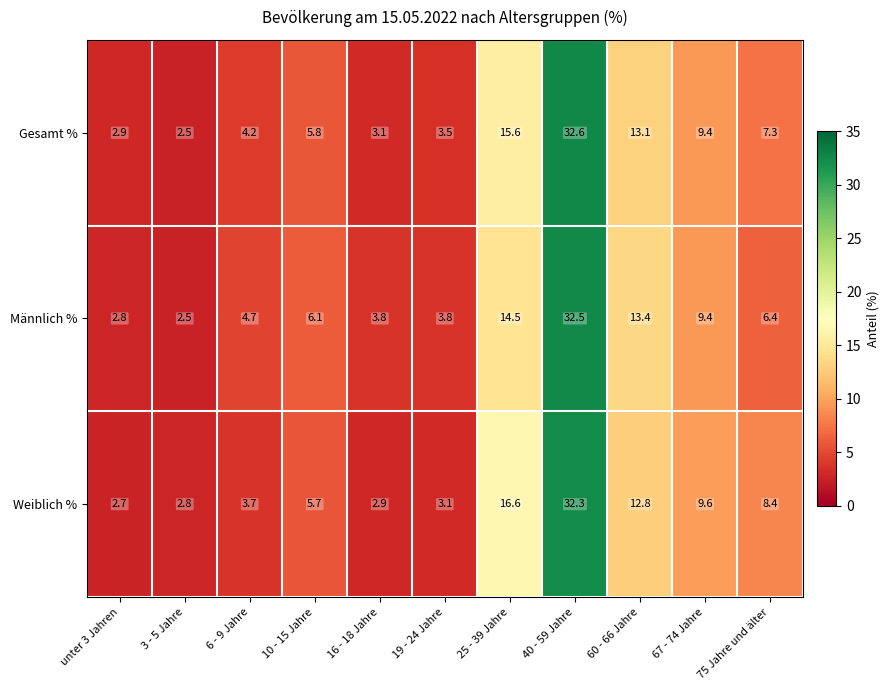

How many data points in Weiblich % are less than 5?

5